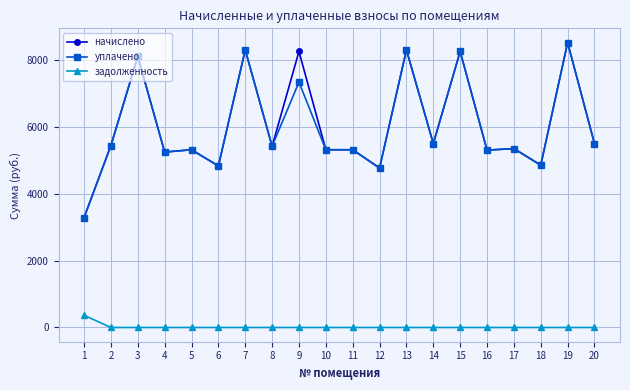

What is the spread (max minus min) of values at 9?

8248.3